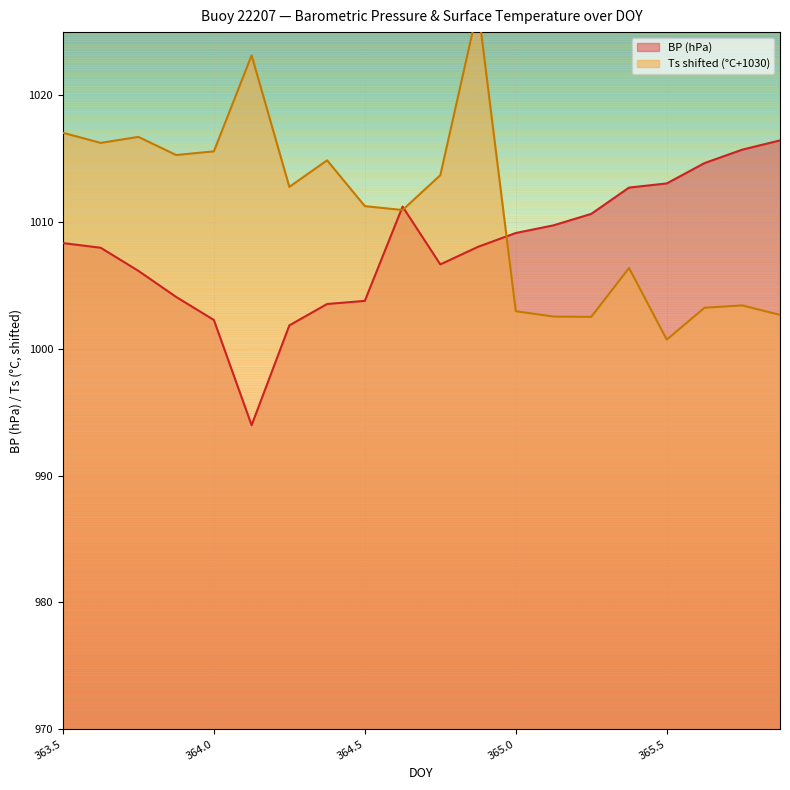

The BP (hPa) series shows 1572.4 at 363.5. True or false?

False